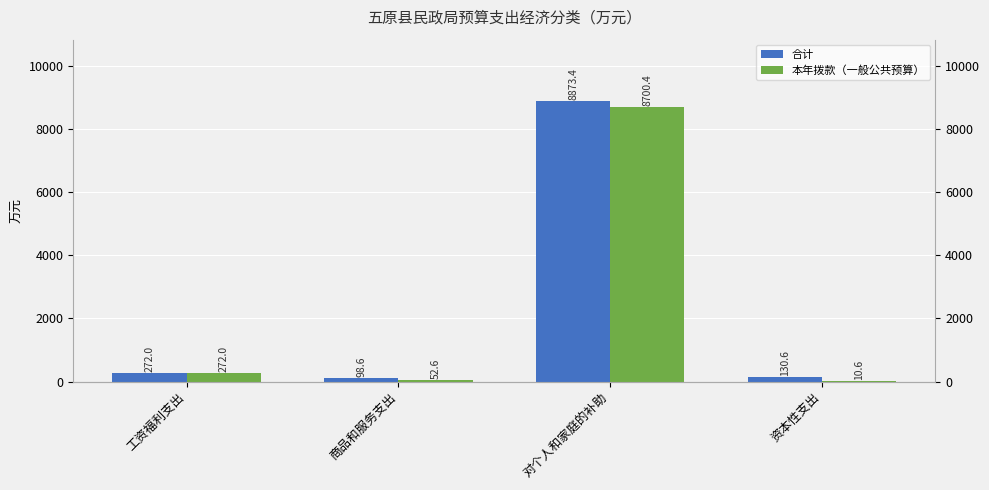

What position from the left is 工资福利支出?

1